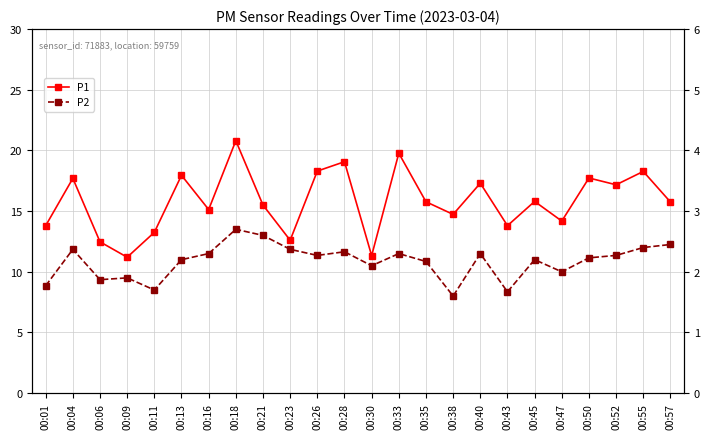

What is the lowest value of the P2 series?

1.6